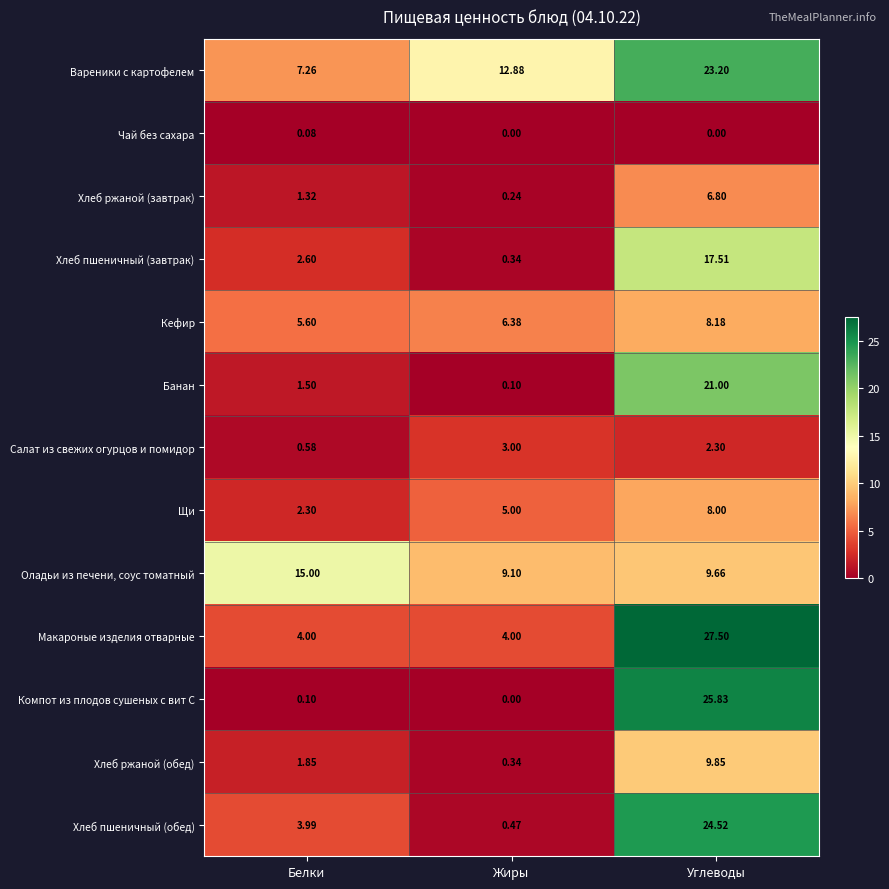

Is the value of Кефир at Углеводы greater than the value of Компот из плодов сушеных с вит С at Белки?

Yes